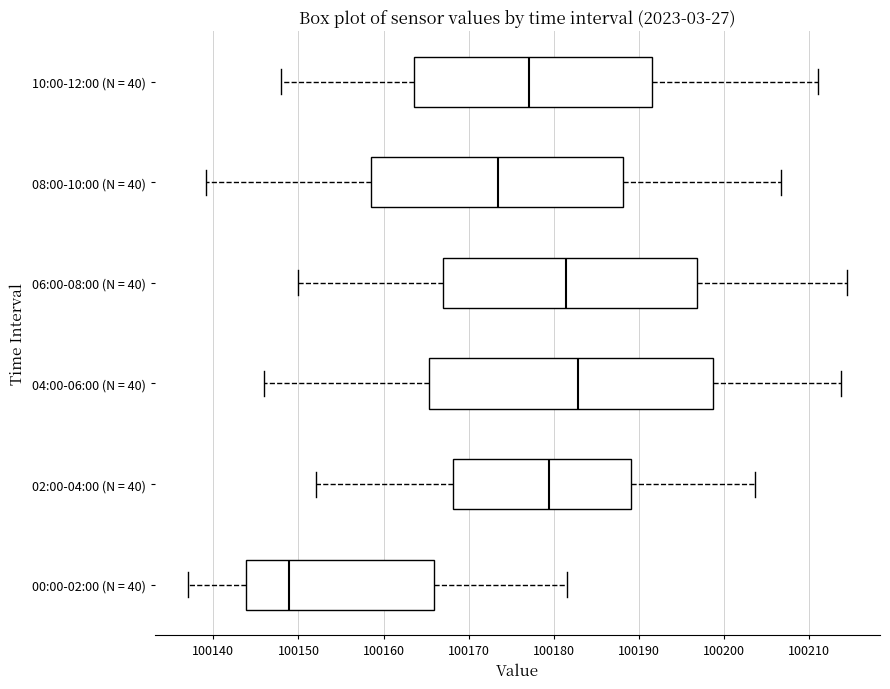

Reading bottom to top, read every box against the x-axis: the position of its median line, the range the box covers, and the ends of its whiskers. The values are not printed on the chart, so give them approximately, as read against the axis.

00:00-02:00 (N = 40): median 100149, box 100144 to 100166, whiskers 100137 to 100182
02:00-04:00 (N = 40): median 100179, box 100168 to 100189, whiskers 100152 to 100204
04:00-06:00 (N = 40): median 100183, box 100165 to 100199, whiskers 100146 to 100214
06:00-08:00 (N = 40): median 100181, box 100167 to 100197, whiskers 100150 to 100214
08:00-10:00 (N = 40): median 100173, box 100158 to 100188, whiskers 100139 to 100207
10:00-12:00 (N = 40): median 100177, box 100164 to 100192, whiskers 100148 to 100211